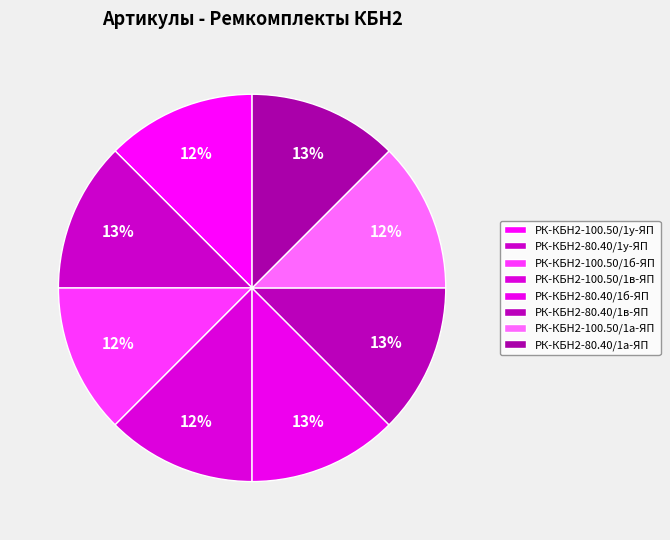

Count the number of slices in the pie.

8